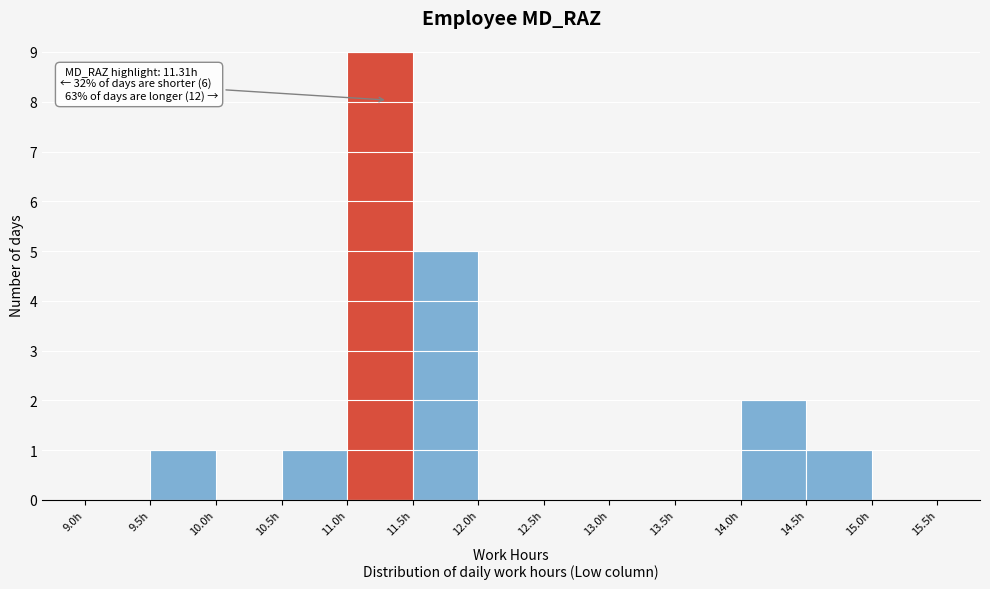

Over which range of the x-axis is the bar tallest?

11.0 to 11.5